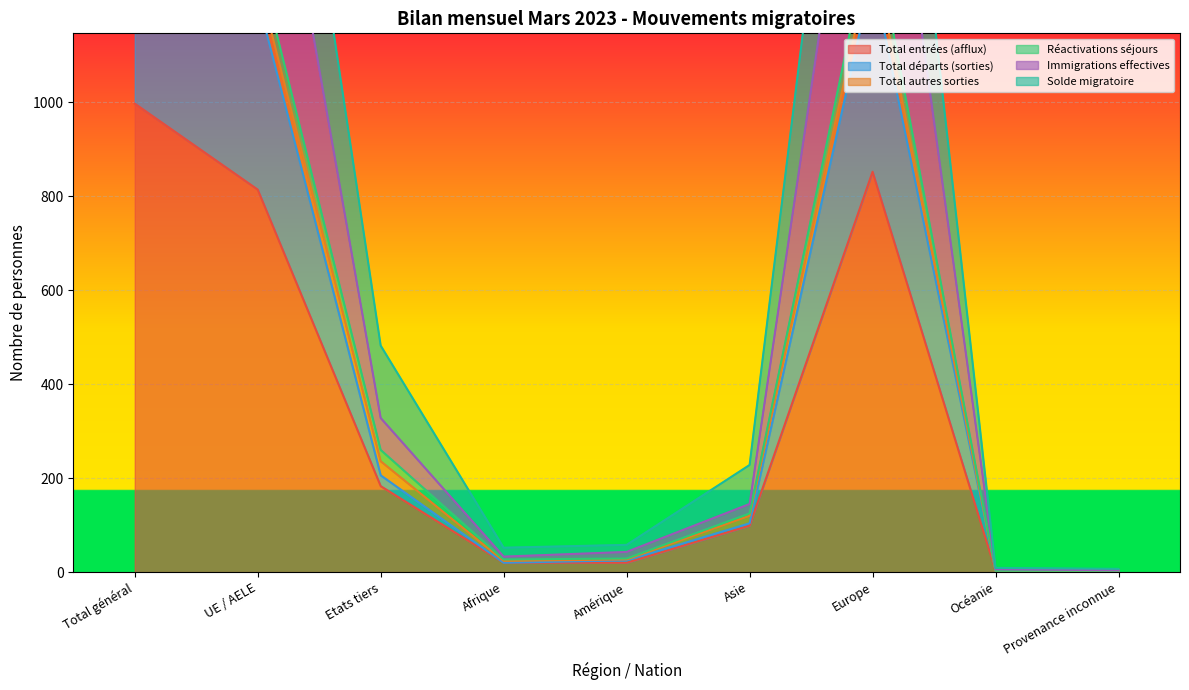

True or false: Total départs (sorties) and Total entrées (afflux) intersect in this chart.

False